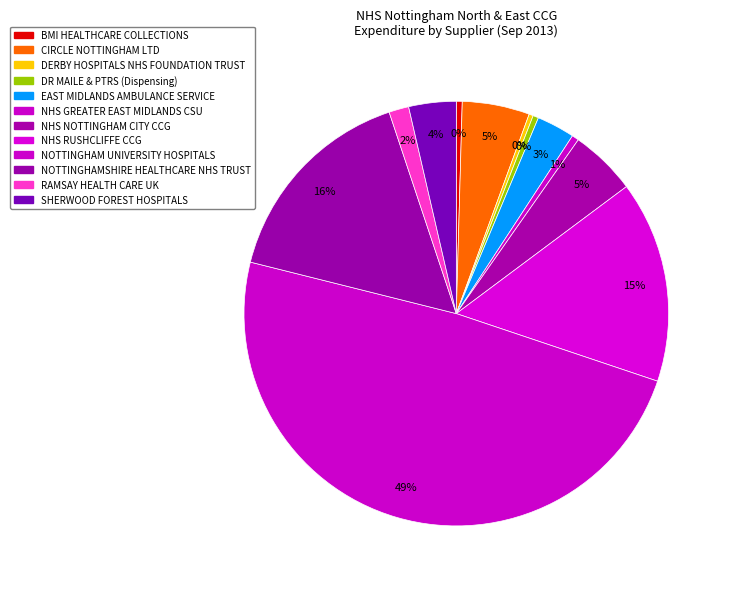

To the nearest percent, what is the average slice percentage?

8%